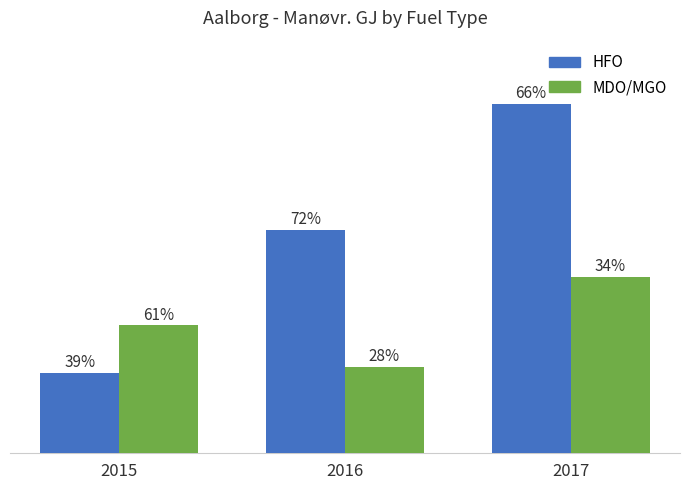

Reading left to right, list all the values displayed in this chart.

HFO: 129.5	361.7	565.3
MDO/MGO: 206.7	139.1	285.4